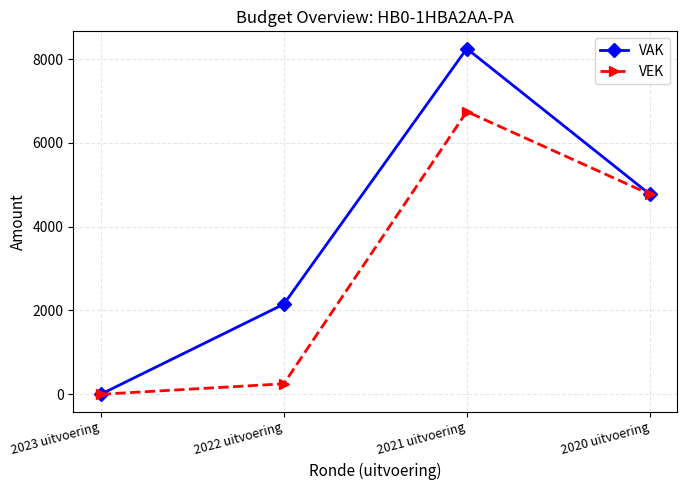

What is the label of the 3rd point from the right?

2022 uitvoering